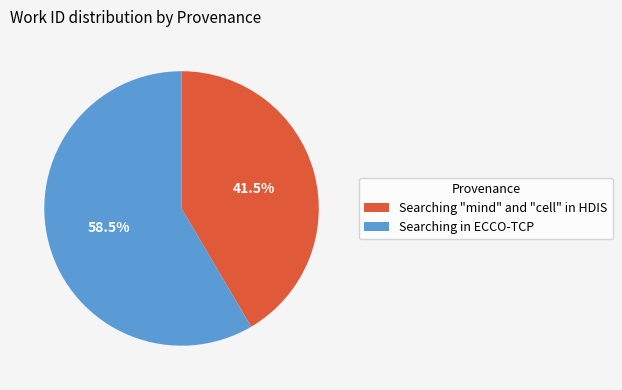

Which slice is the largest?

Searching in ECCO-TCP